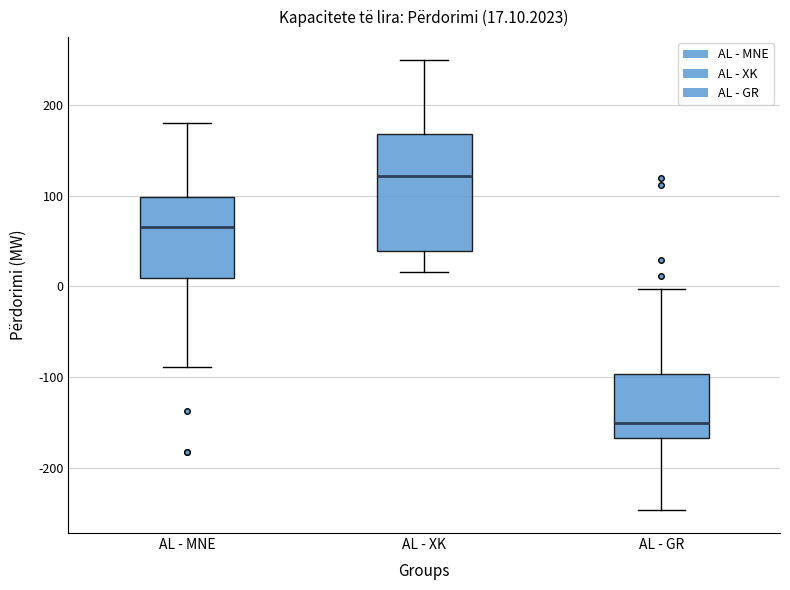

Which box is the tallest, from its lower edge to its upper edge?

AL - XK